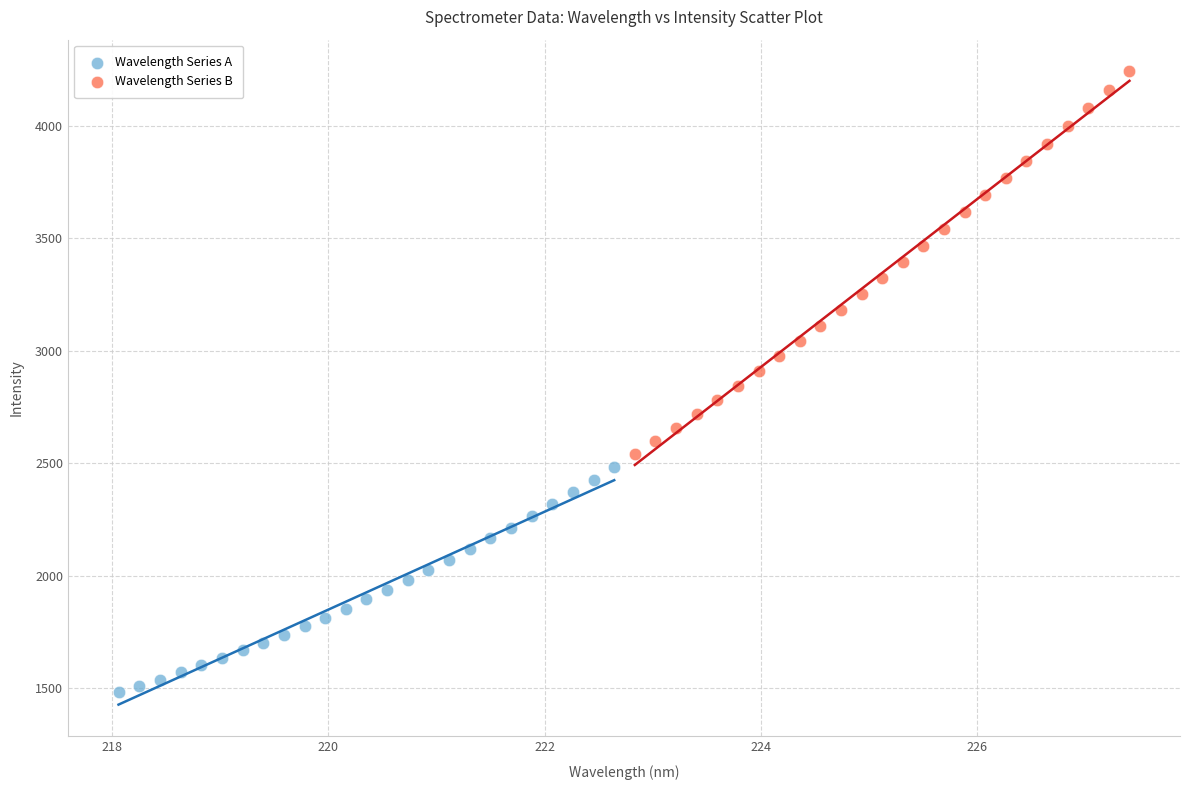

Which series has the largest Y range (max minus min)?

Wavelength Series B